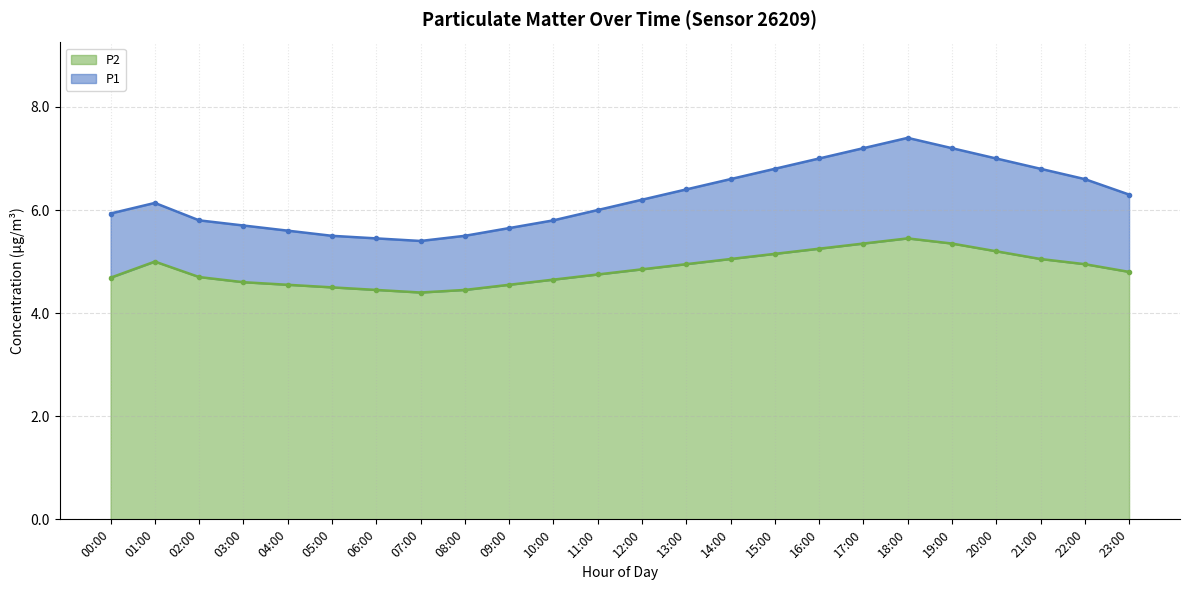

What is the sum of the P1 values at 13:00 and 00:00?

12.3